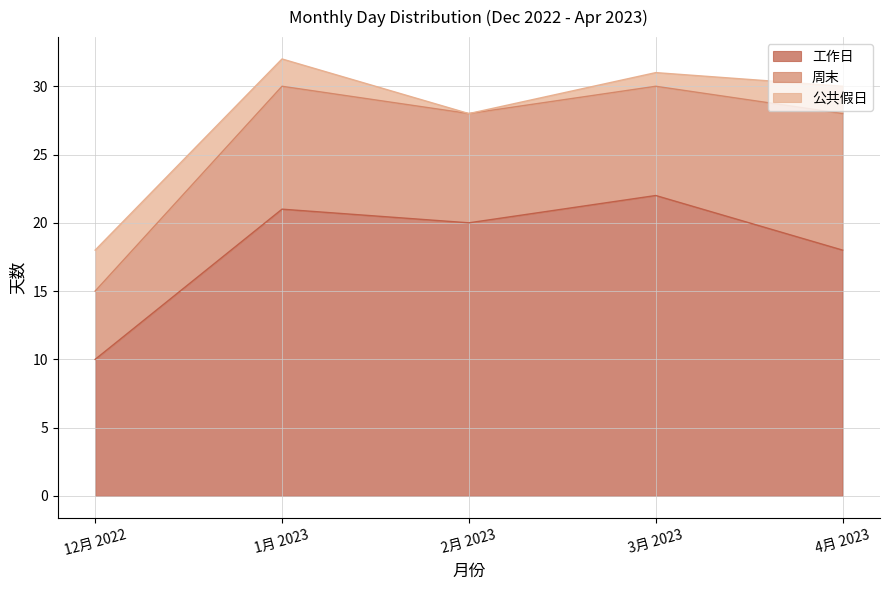

What is the sum of the 公共假日 values at 3月 2023 and 12月 2022?

4